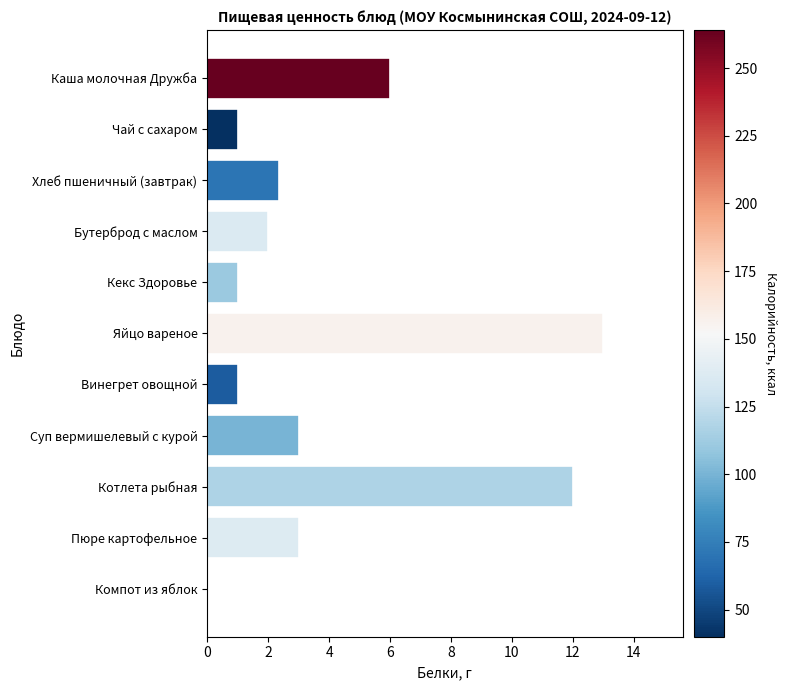

Reading top to bottom, what are all the values shown in this chart?

Каша молочная Дружба=6.0	Чай с сахаром=1.0	Хлеб пшеничный (завтрак)=2.4	Бутерброд с маслом=2.0	Кекс Здоровье=1.0	Яйцо вареное=13.0	Винегрет овощной=1.0	Суп вермишелевый с курой=3.0	Котлета рыбная=12.0	Пюре картофельное=3.0	Компот из яблок=0.0